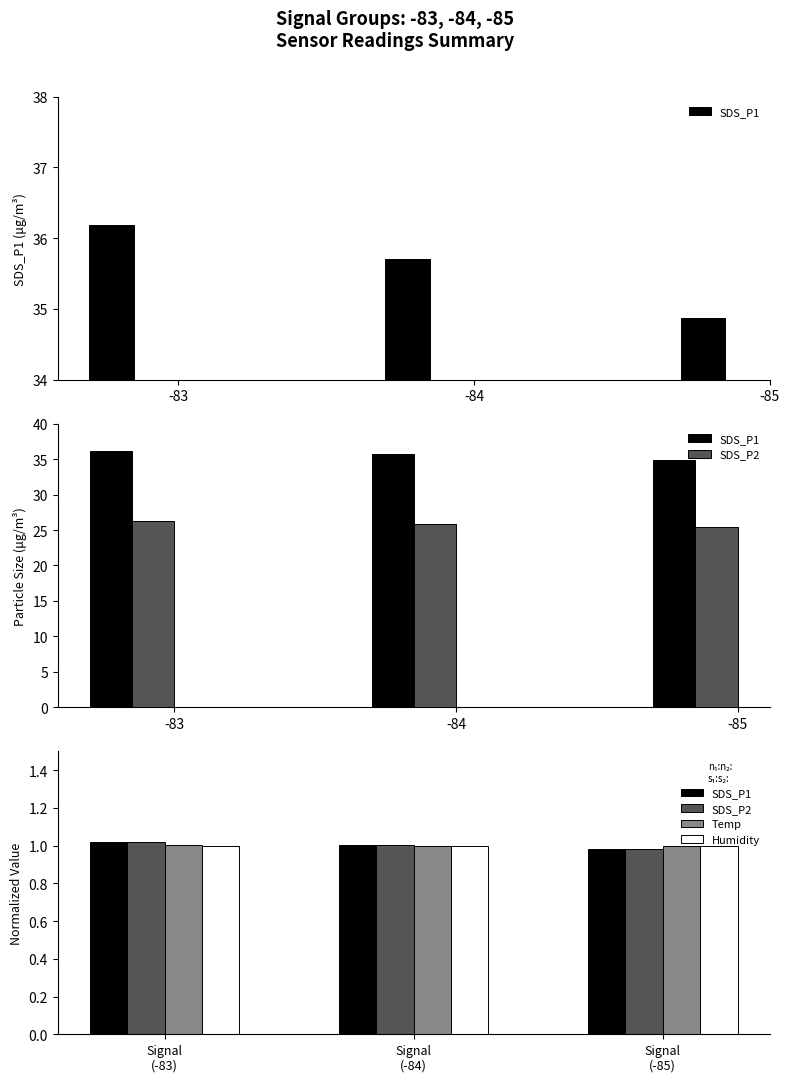

At how many categories does at least one series exceed 1?

2